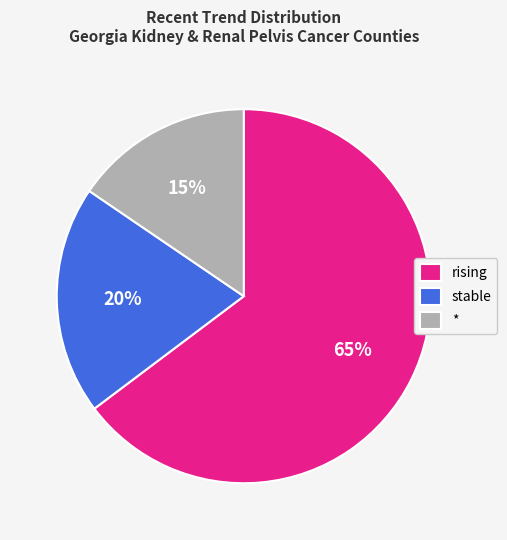

What is the largest slice in the pie chart?

rising